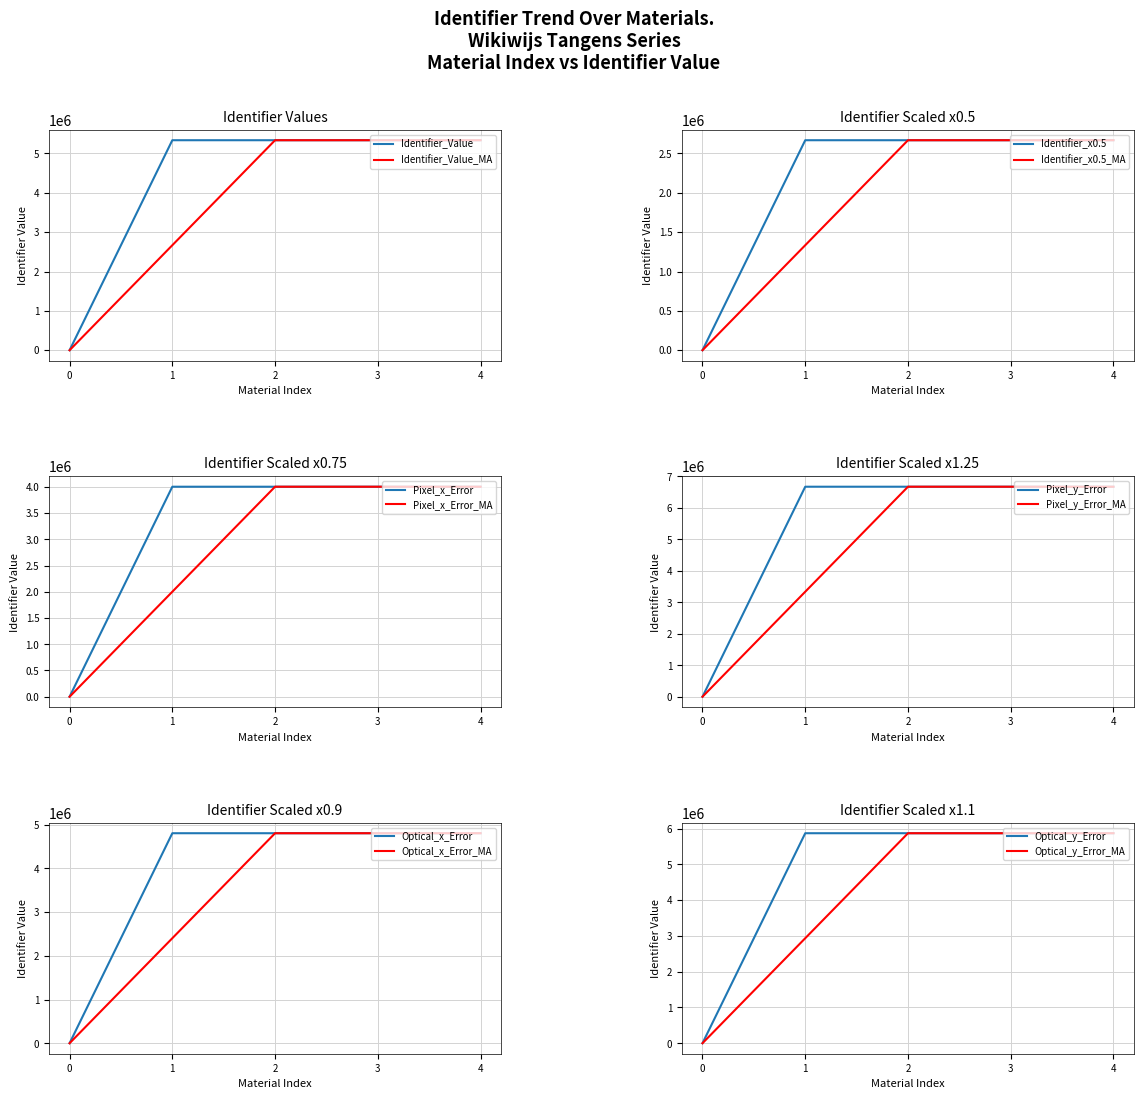

What is the highest value of the Identifier_Value series?

5336997.0